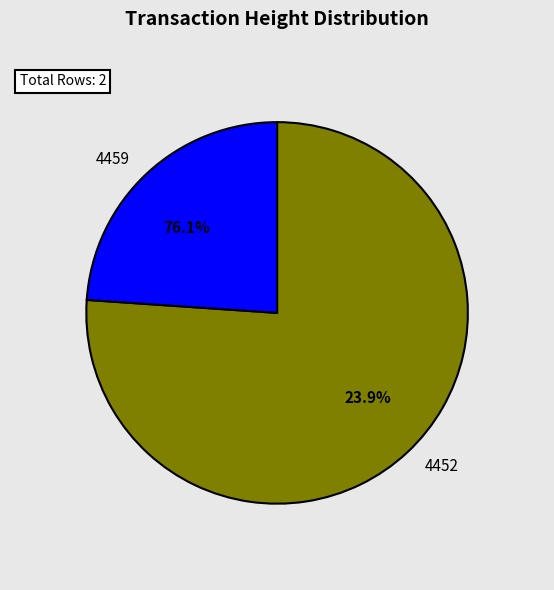

Which has a higher value, 4459 or 4452?

4459